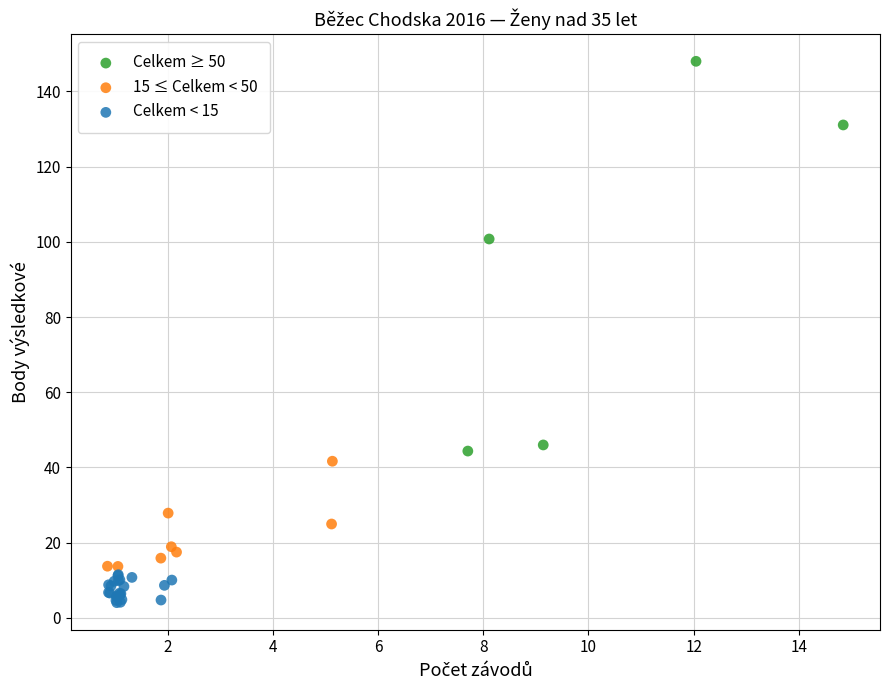

What are all the series names shown in the legend?

Celkem ≥ 50, 15 ≤ Celkem < 50, Celkem < 15